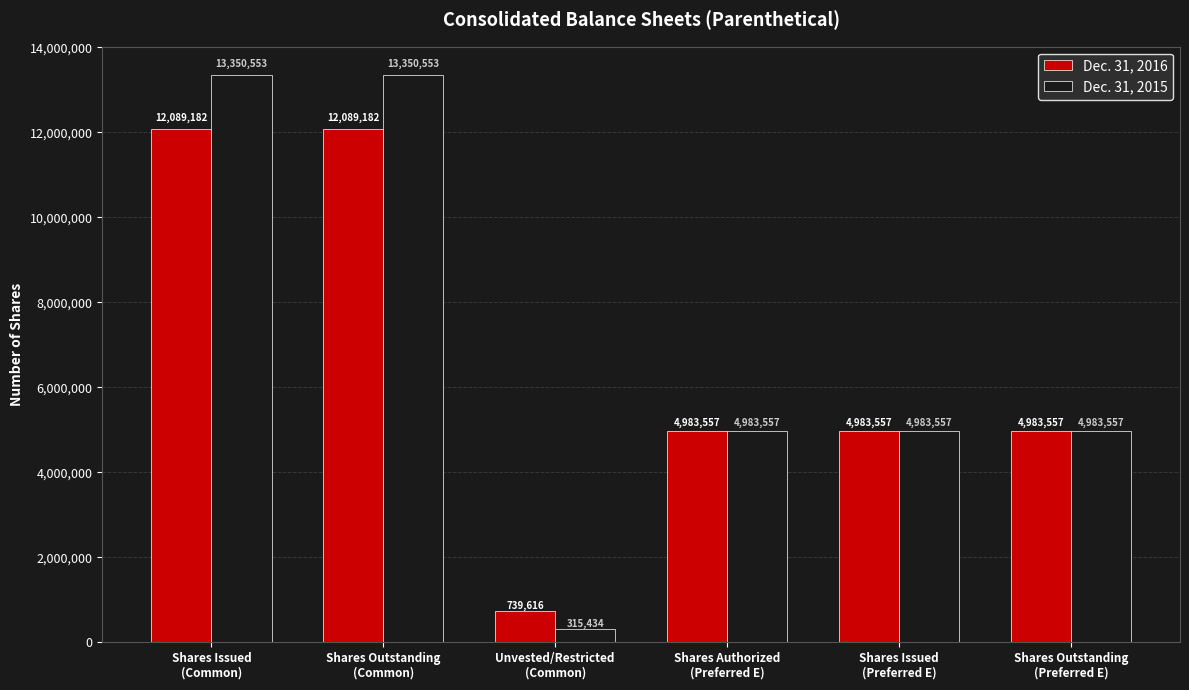

What is the difference between the maximum and second lowest values in the Dec. 31, 2015 series?

8366996